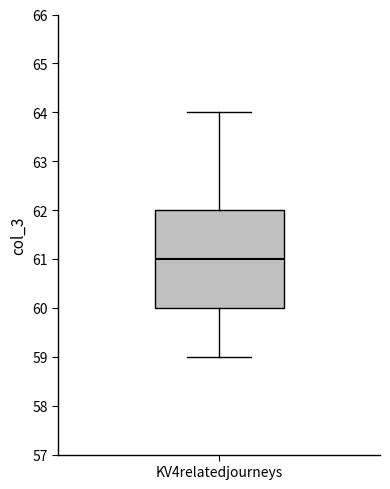

Transcribe this box plot: give where the median line is, the range the box spans, and where the two whiskers end, as read against the y-axis. The values are not printed on the chart, so give them approximately, as read against the axis.

median 61, box 60 to 62, whiskers 59 to 64